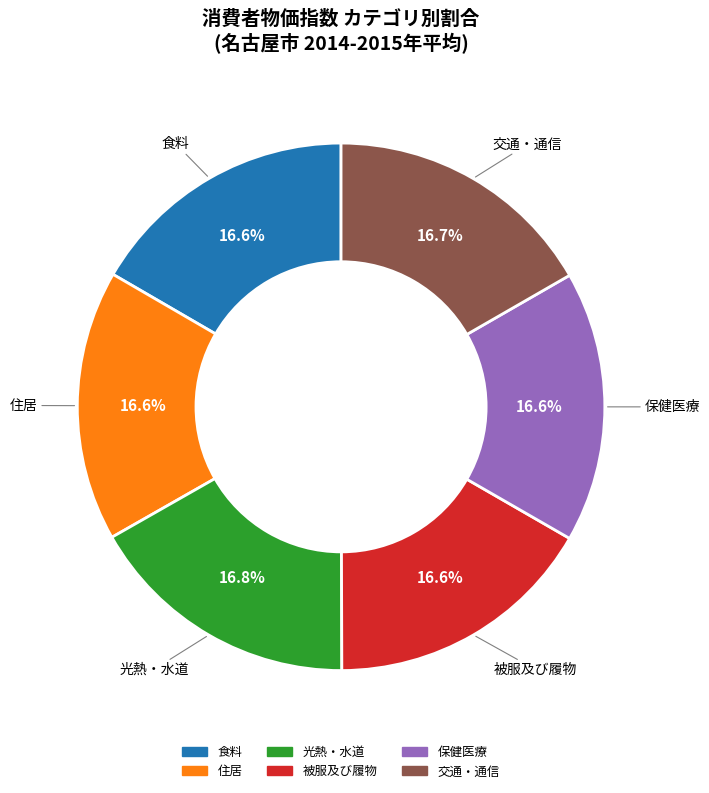

Does any single category account for the majority?

No